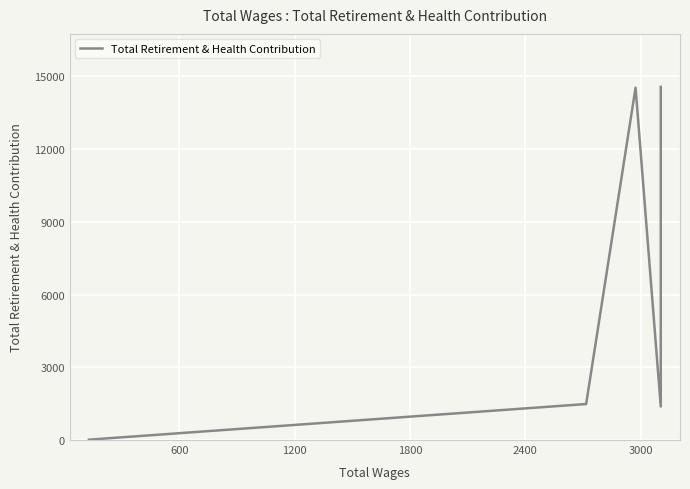

Which category has the highest value across all series?

3000